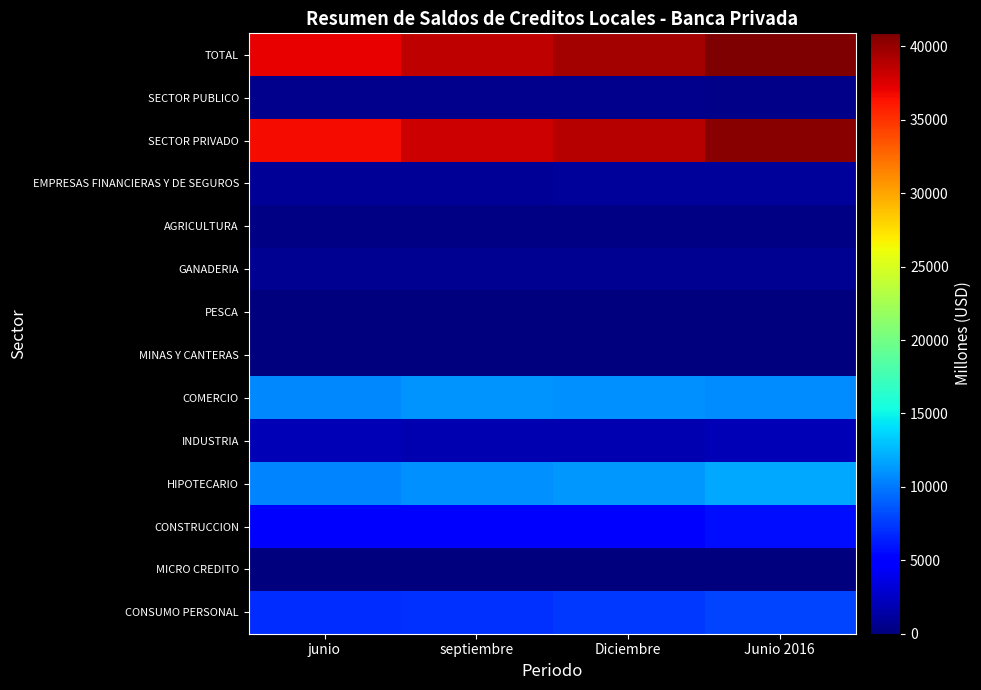

At Junio 2016, list the series in order from smallest to largest.

MICRO CREDITO, MINAS Y CANTERAS, PESCA, AGRICULTURA, SECTOR PUBLICO, GANADERIA, EMPRESAS FINANCIERAS Y DE SEGUROS, INDUSTRIA, CONSTRUCCION, CONSUMO PERSONAL, COMERCIO, HIPOTECARIO, SECTOR PRIVADO, TOTAL